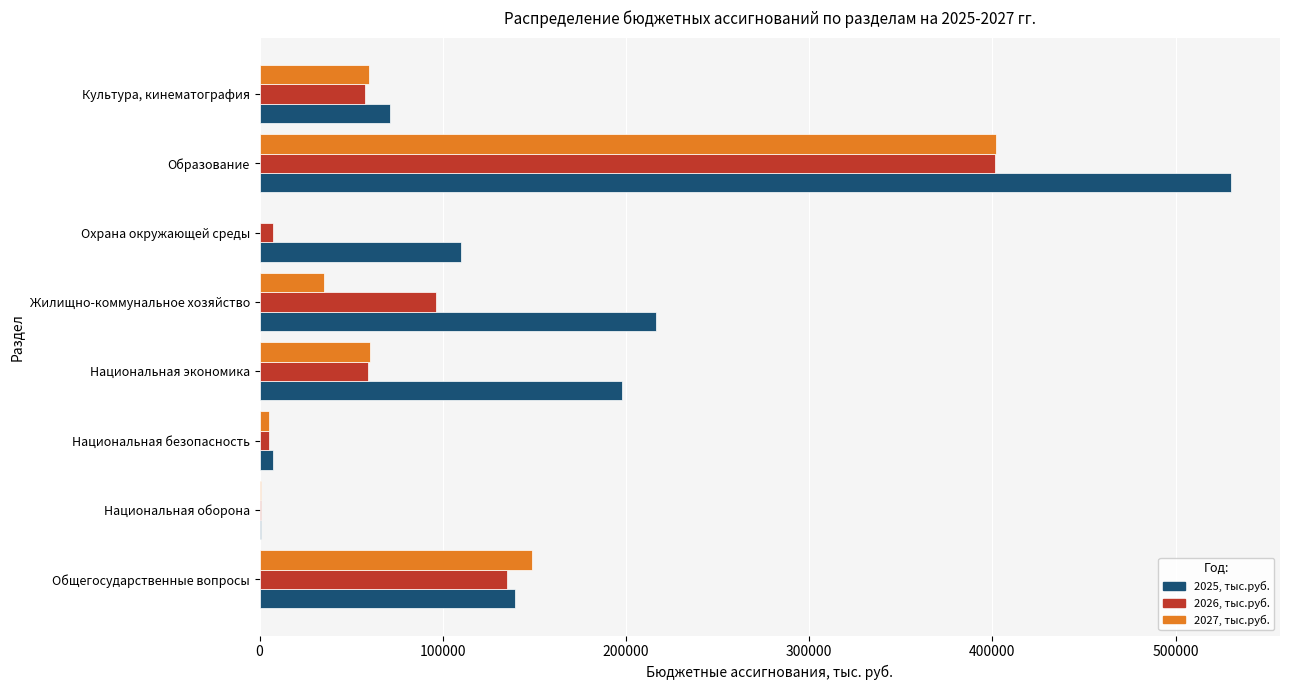

Count the number of categories in the chart.

8